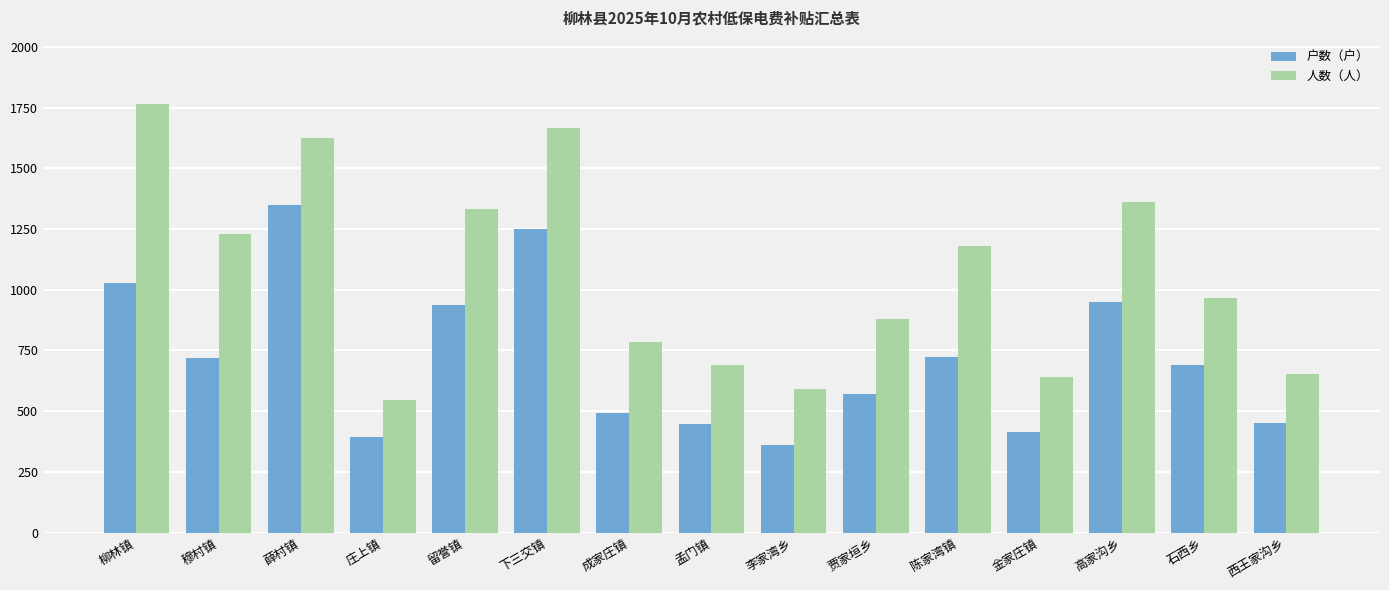

What is the approximate value of 人数（人） at 高家沟乡, to the nearest 10?

1360